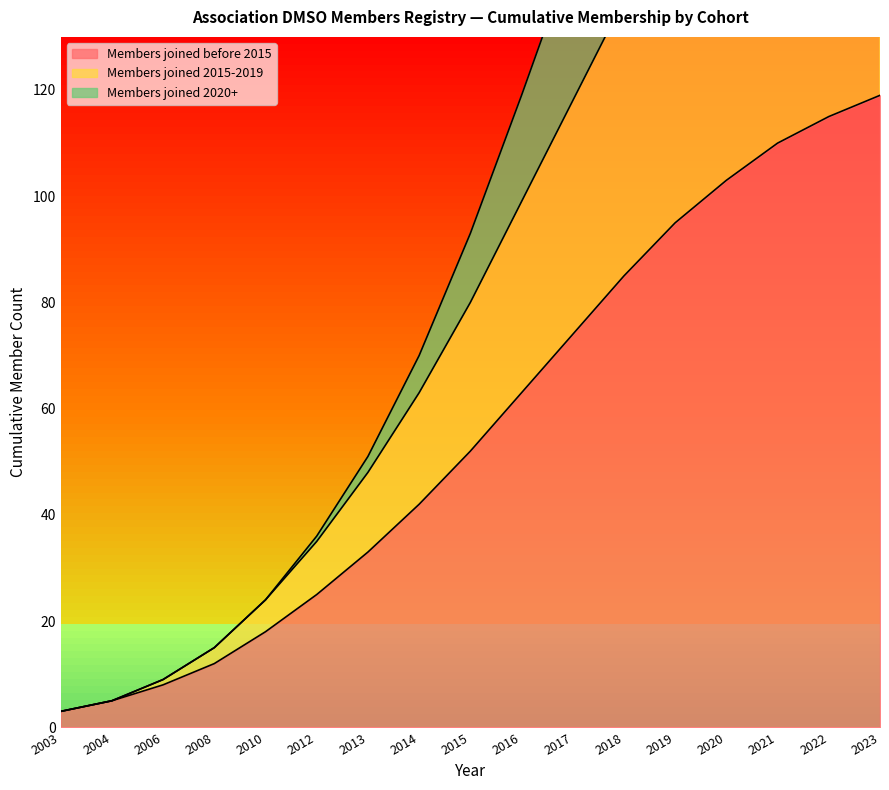

True or false: Members joined 2020+ has a value of 37 at 2017.

False